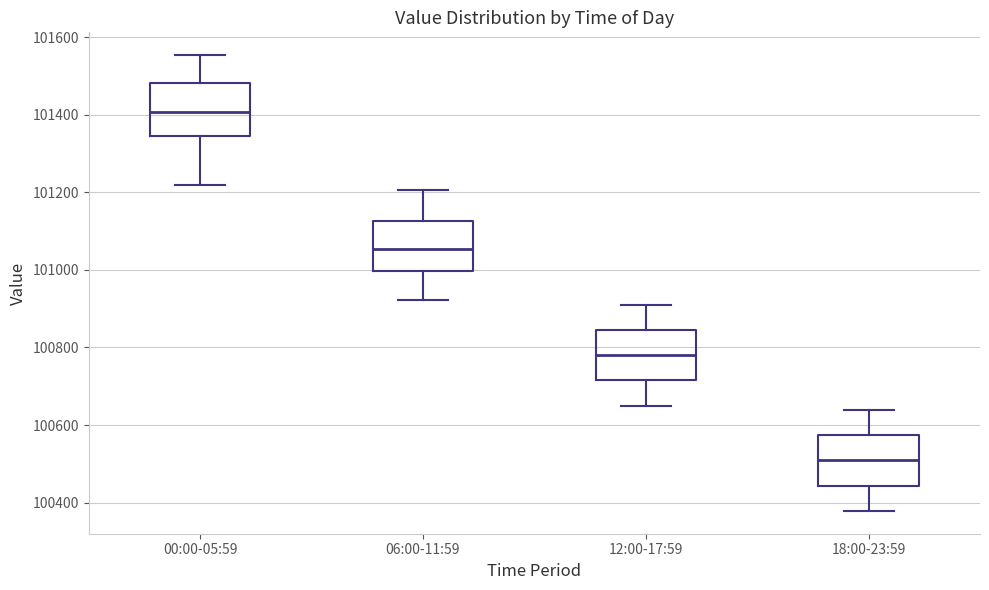

Where does the median line of the box for 18:00-23:59 sit on the y-axis? The values are not printed on the chart, so give them approximately, as read against the axis.

100500